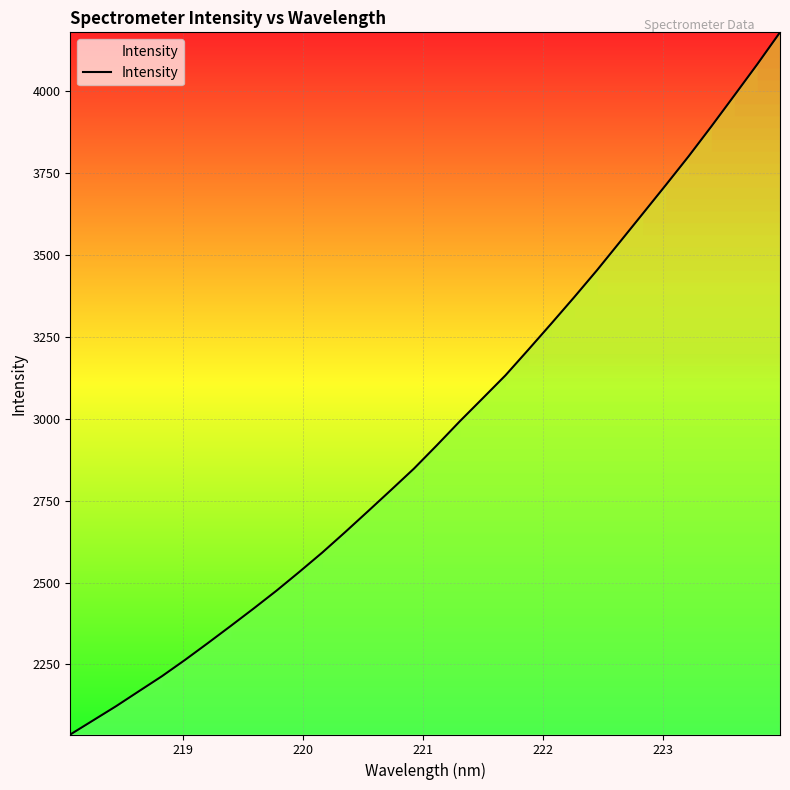

What is the greatest value displayed?

4179.4